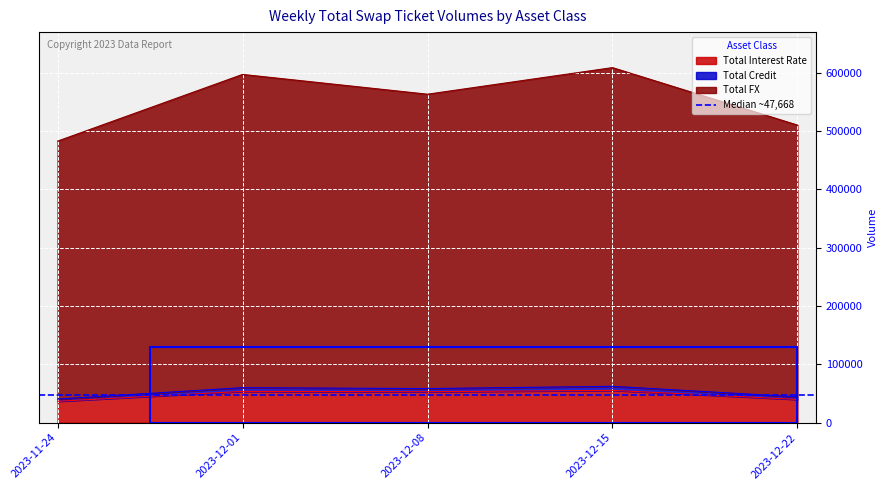

At which category is the sum across all series the highest?

2023-12-15